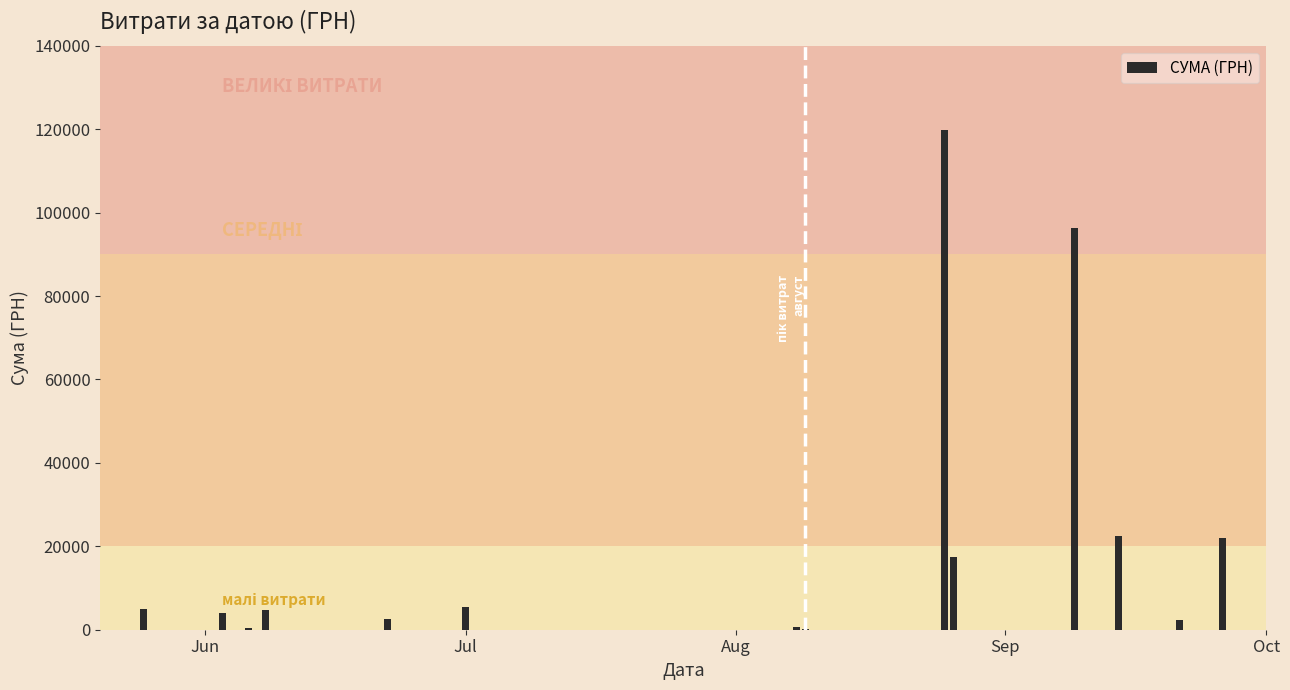

What is the greatest value displayed?

119800.0